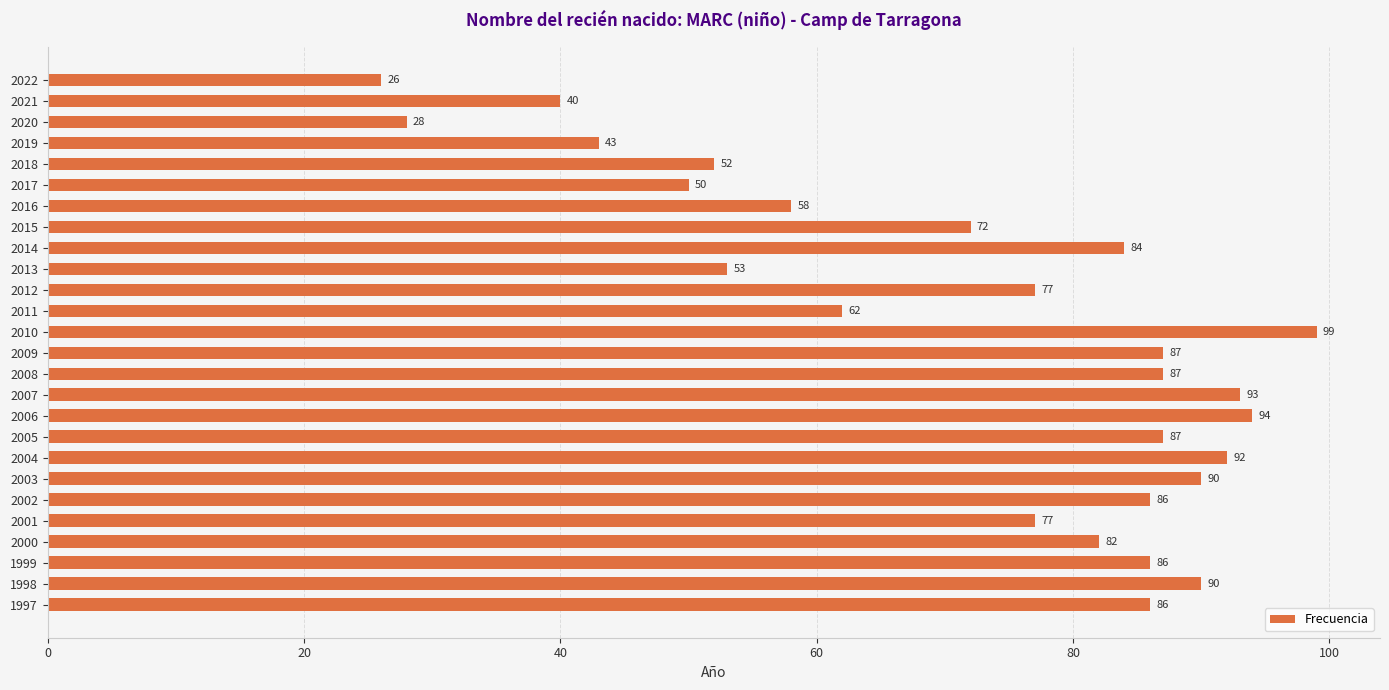

What is the ratio of the value at 2015 to the value at 2008?

0.8